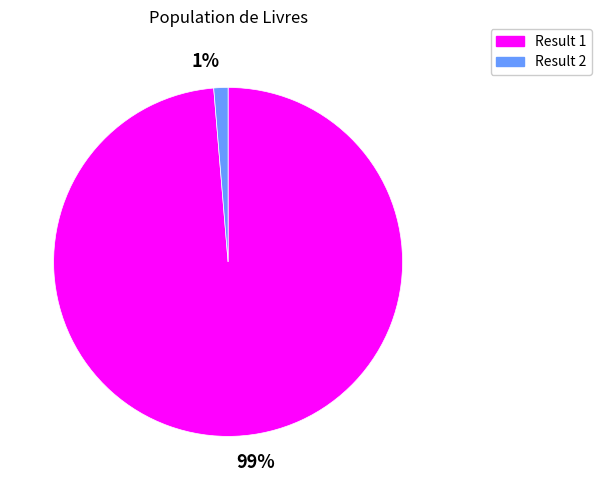

Count the number of slices in the pie.

2